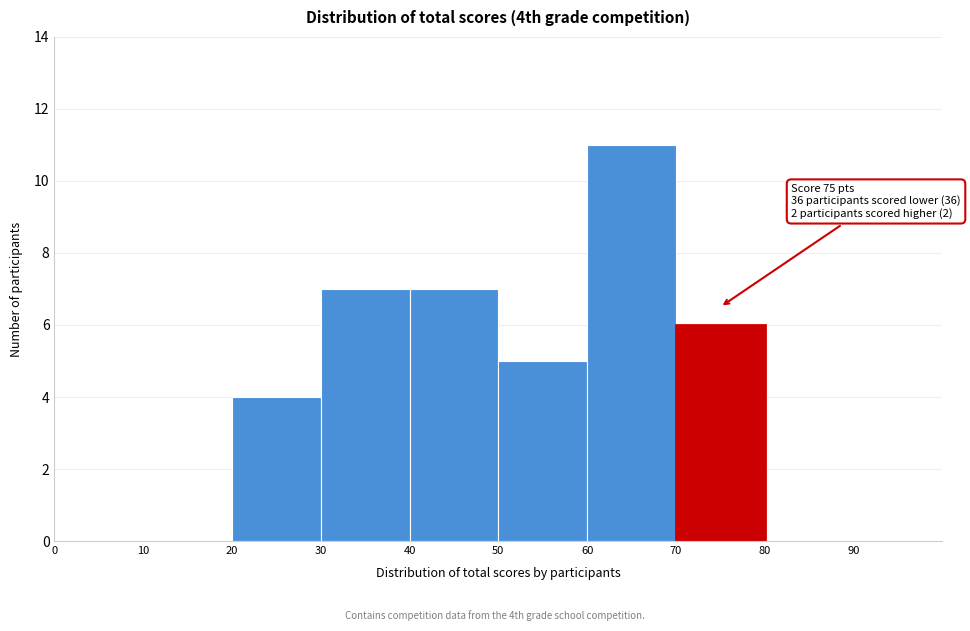

Which range on the x-axis has the tallest bar?

60 to 70